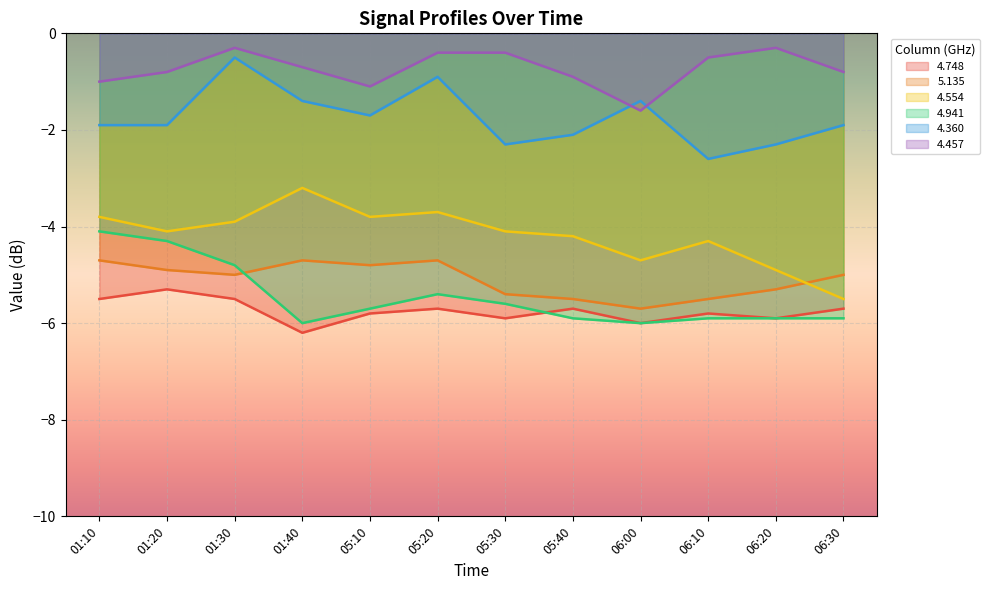

What is the difference between the highest and lowest values at 05:30?

5.5